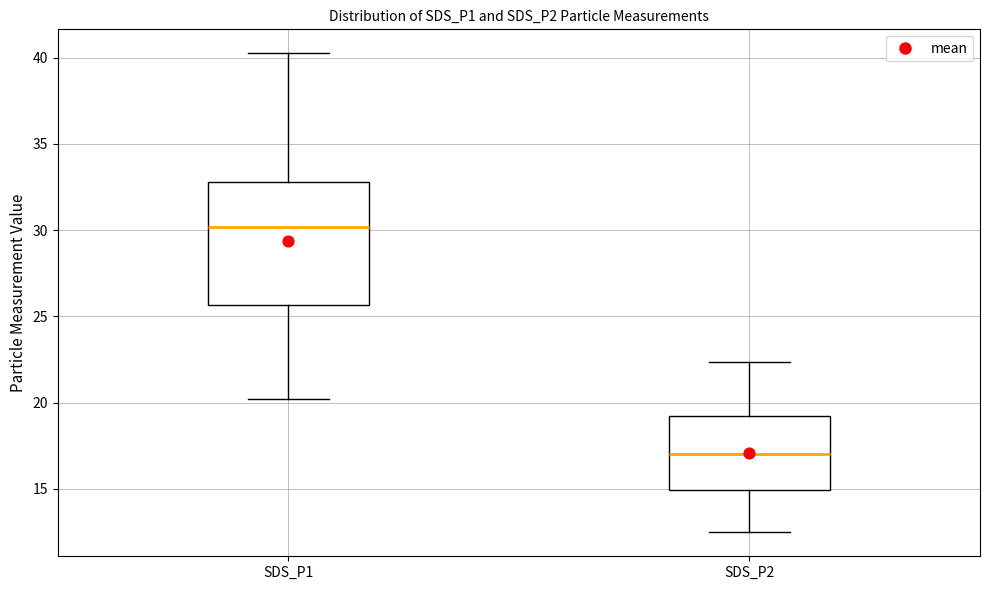

Where is the upper edge of the box for SDS_P2 on the y-axis? The values are not printed on the chart, so give them approximately, as read against the axis.

19.0